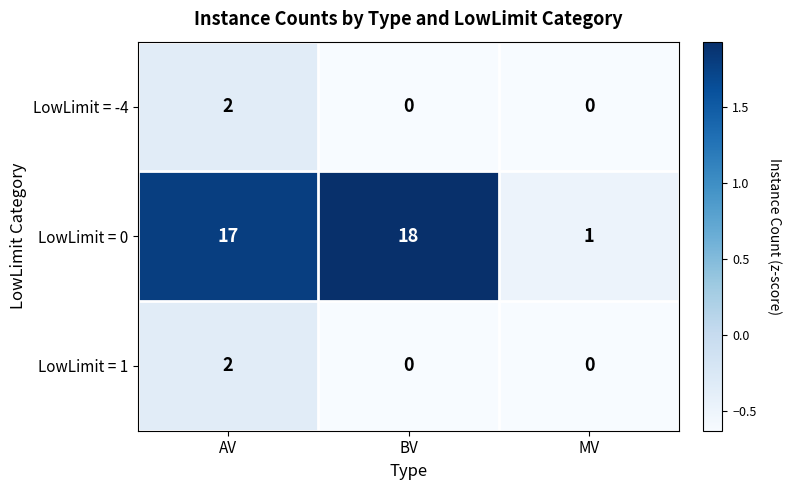

Reading right to left, extract all data points from this chart.

LowLimit = -4: MV=0	BV=0	AV=2
LowLimit = 0: MV=1	BV=18	AV=17
LowLimit = 1: MV=0	BV=0	AV=2